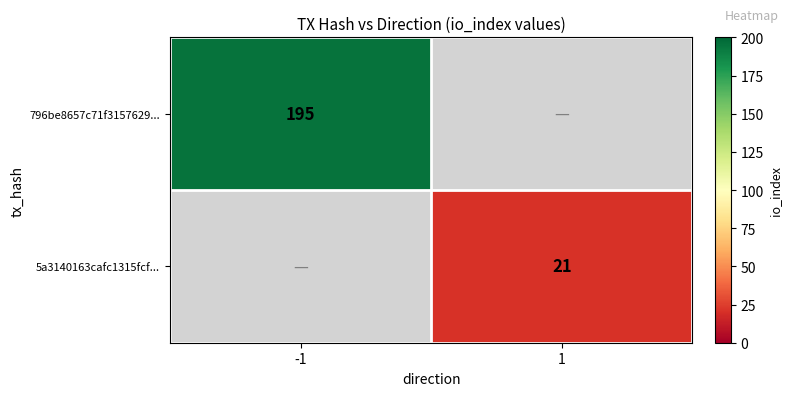

The 5a3140163cafc1315fcf... series shows 5 at 1. True or false?

False